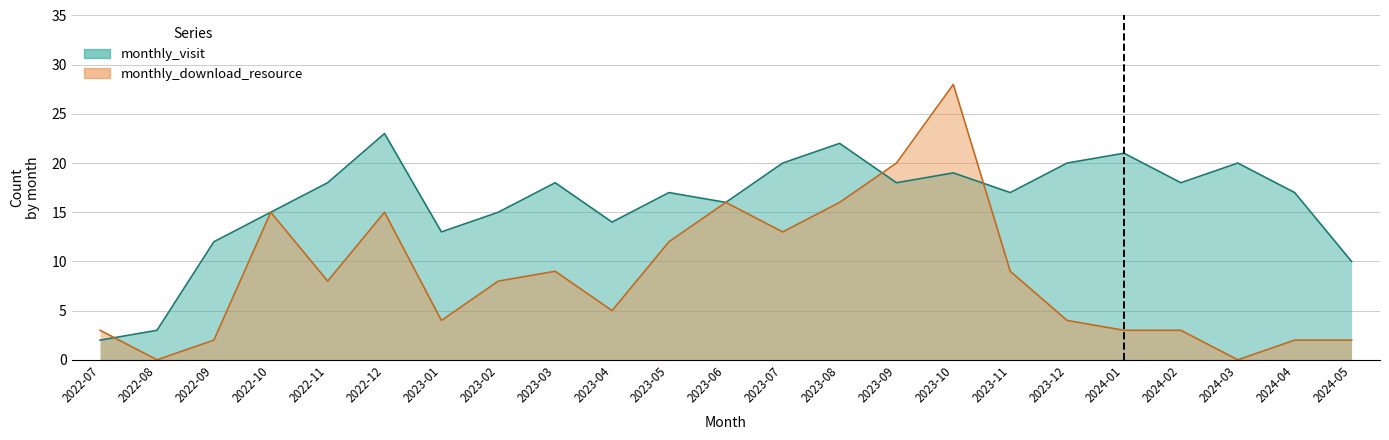

What is the sum of the monthly_visit values at 2023-03 and 2022-08?

21